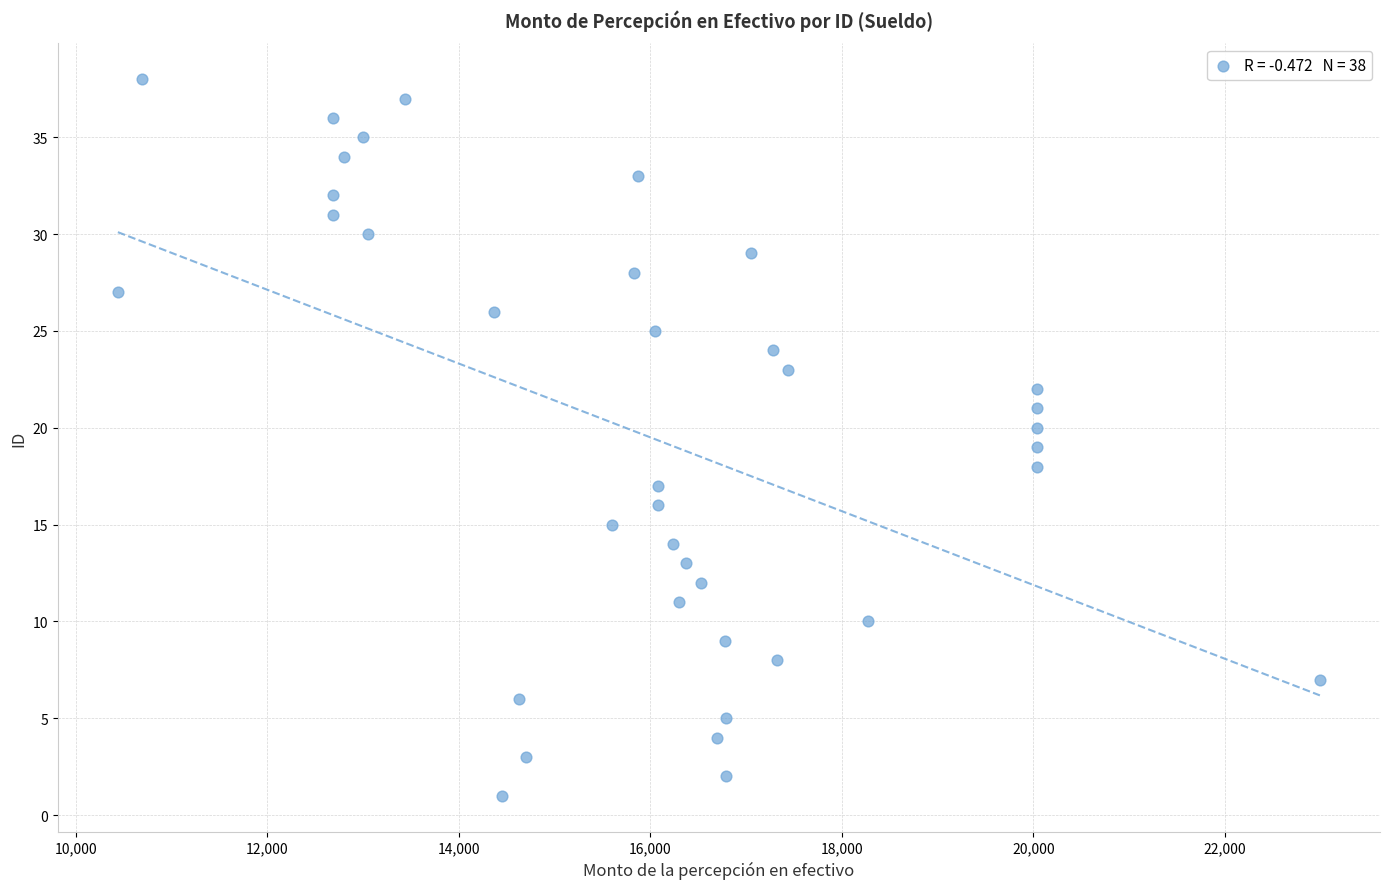

Count the number of points in this scatter plot.

38